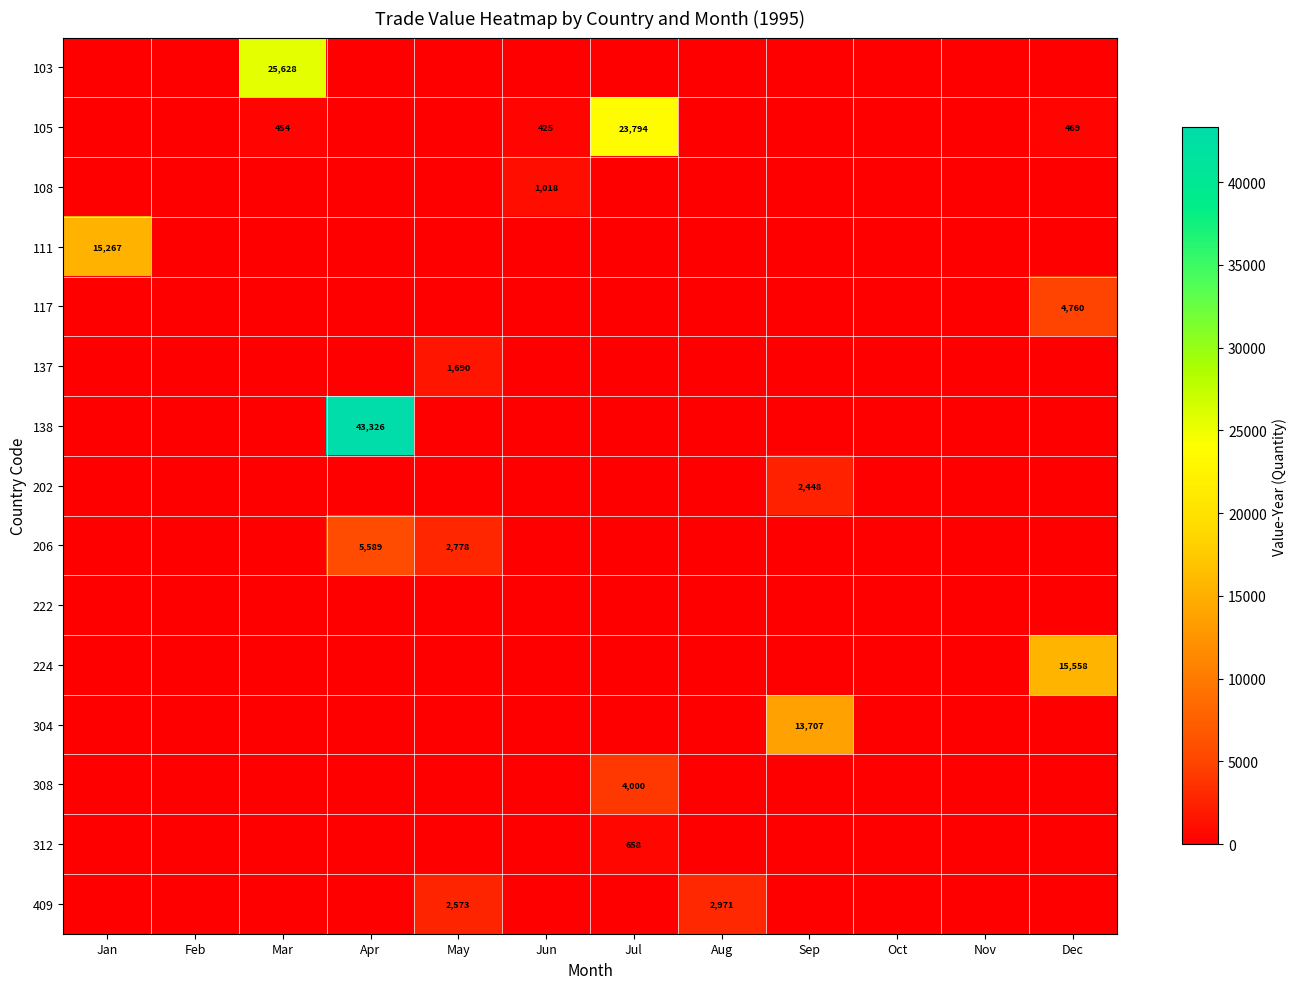

The value of 105 at Dec is 469. True or false?

True